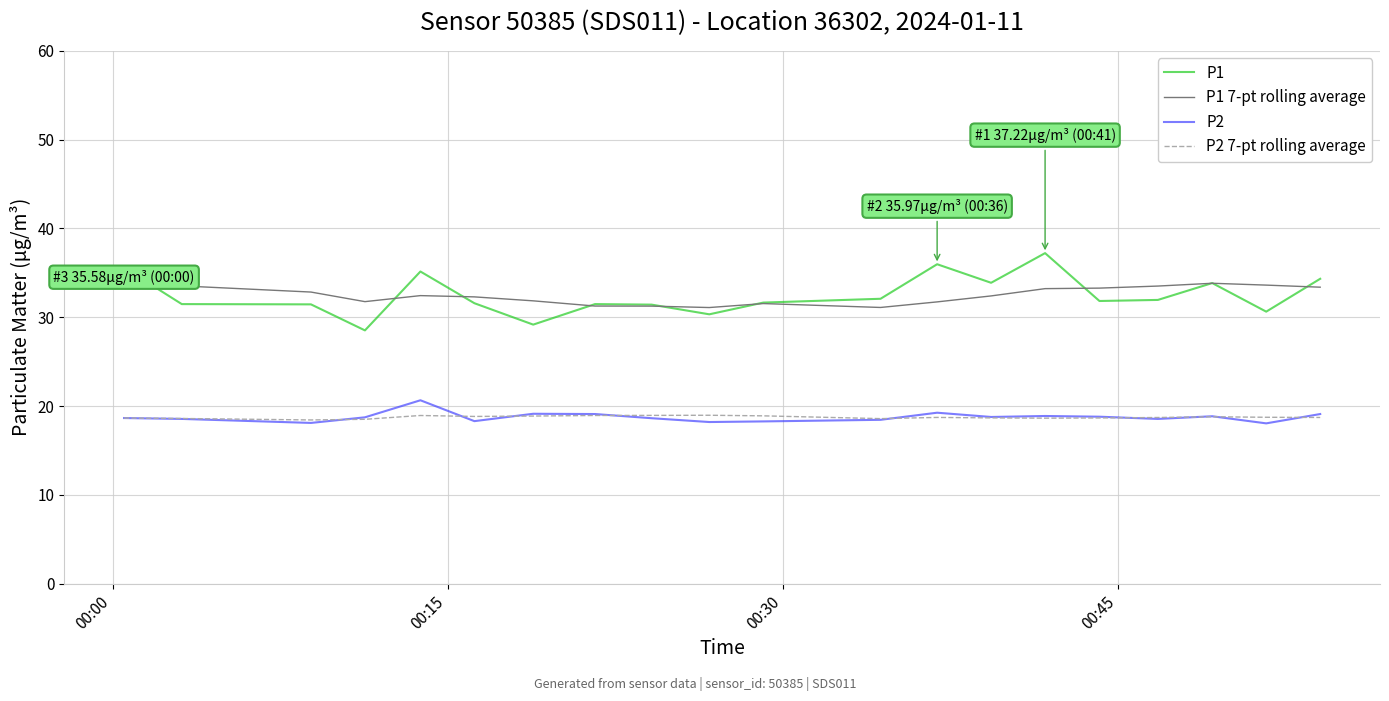

True or false: P1 and P2 7-pt rolling average cross at least once.

False